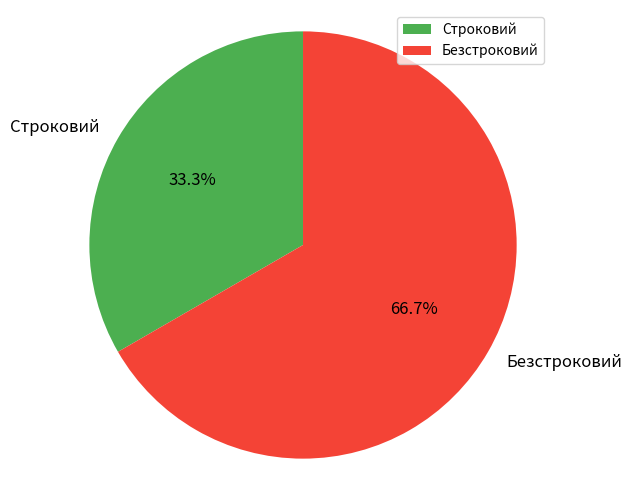

What percentage is the Безстроковий slice, to the nearest percent?

67%